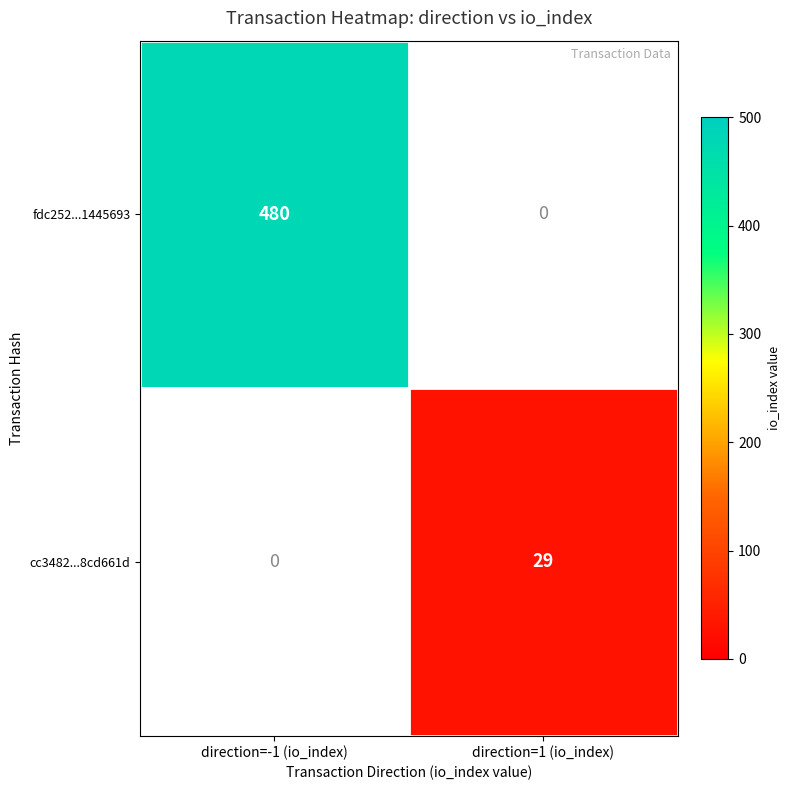

Count the number of data series in this chart.

2